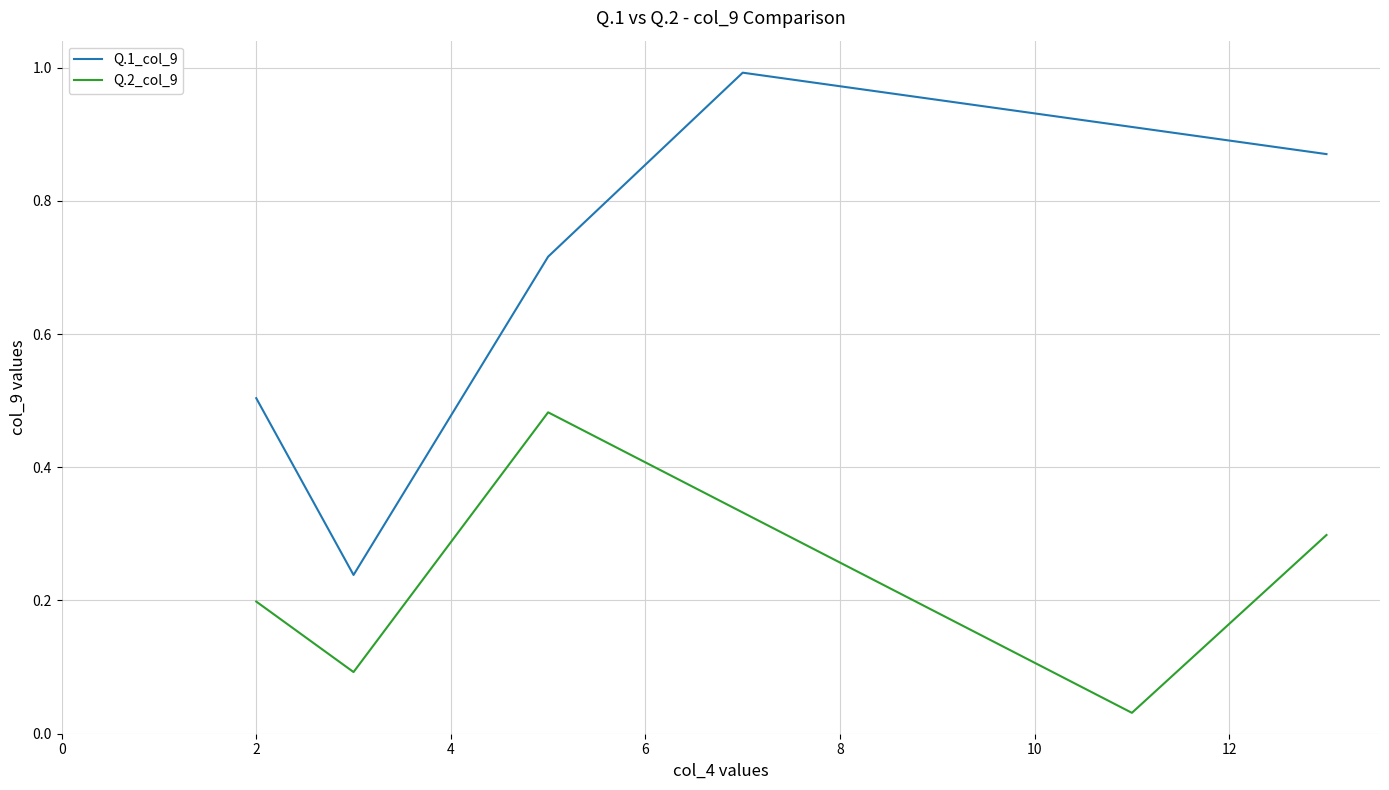

List the series in order of their peak value, lowest first.

Q.2_col_9, Q.1_col_9